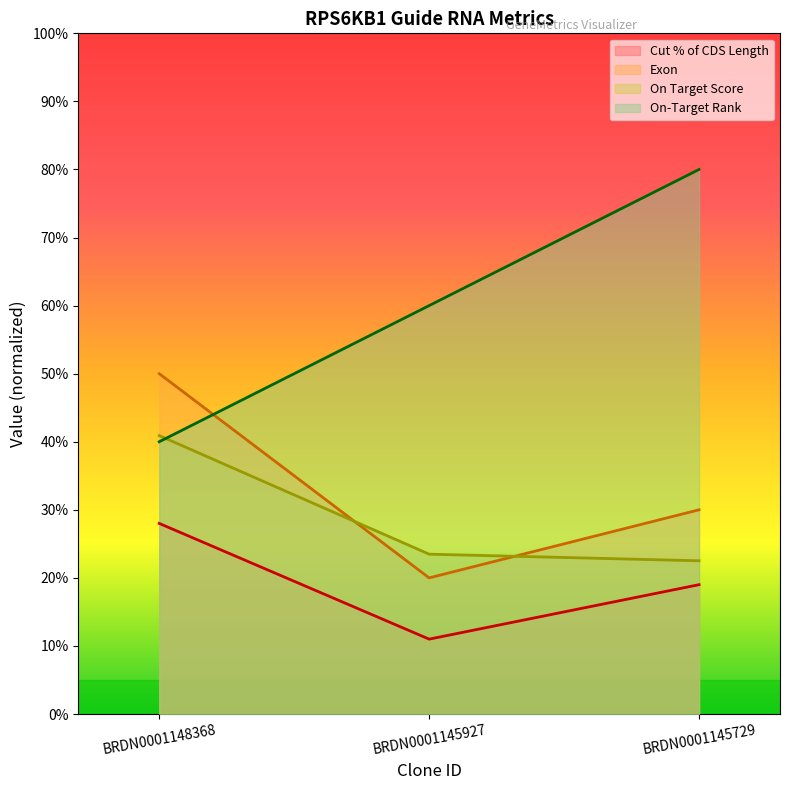

What is the difference between the highest and lowest values at BRDN0001148368?

0.2